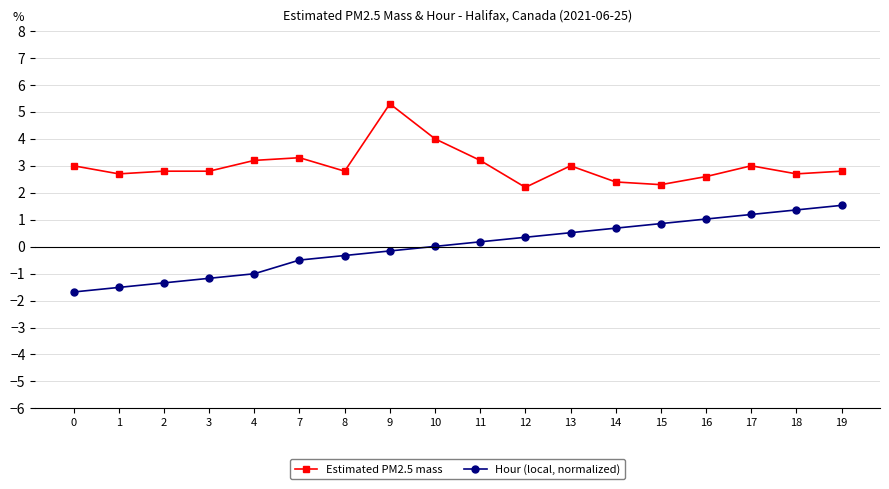

What is the average value of the Estimated PM2.5 mass series?

3.0